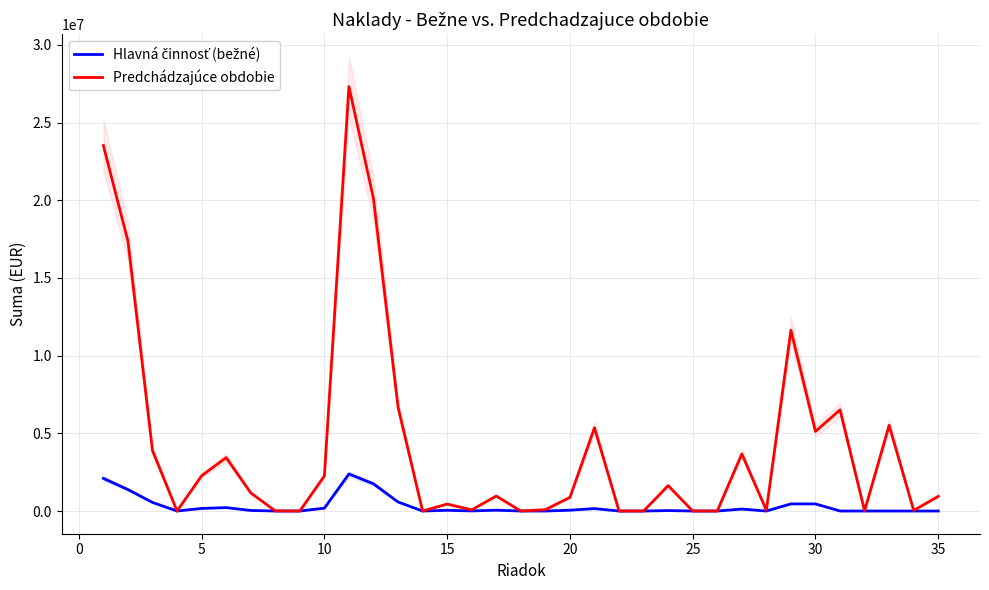

What is the maximum value for Hlavná činnosť (bežné)?

2384015.9